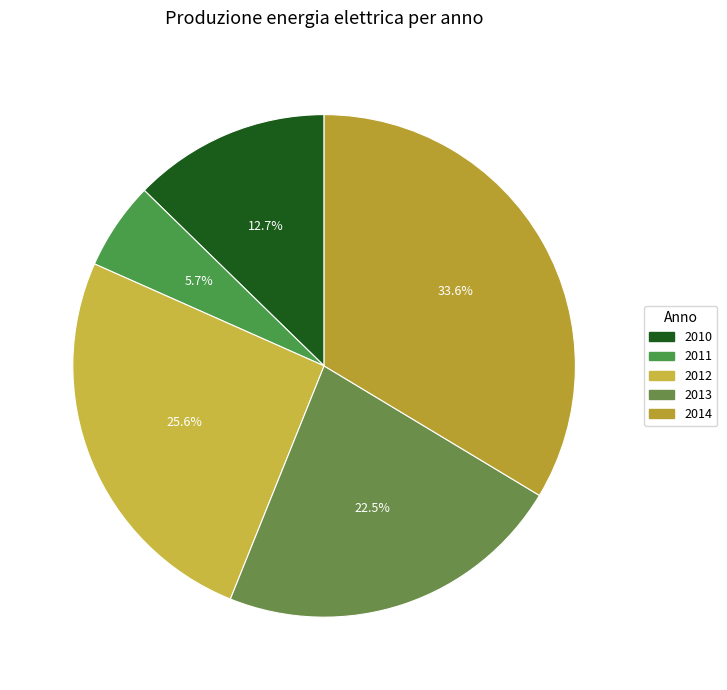

Does 2012 represent more than half of the total?

No